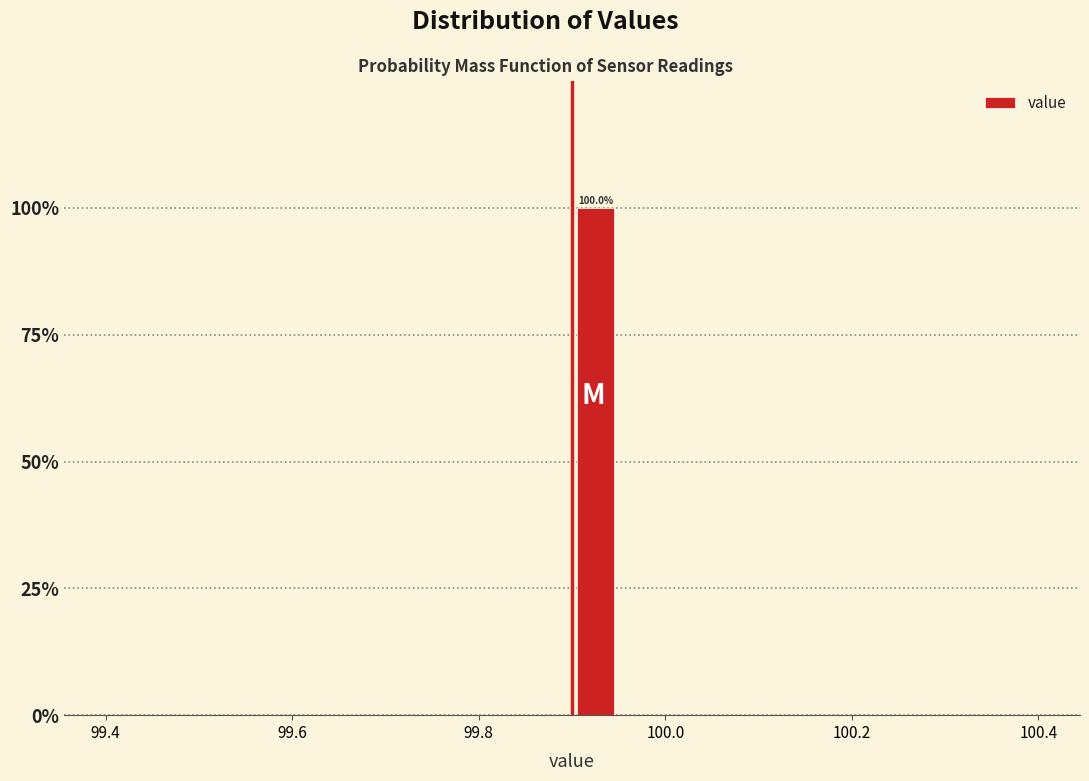

Read against the x-axis, roughly where is the centre of the tallest bar?

99.92